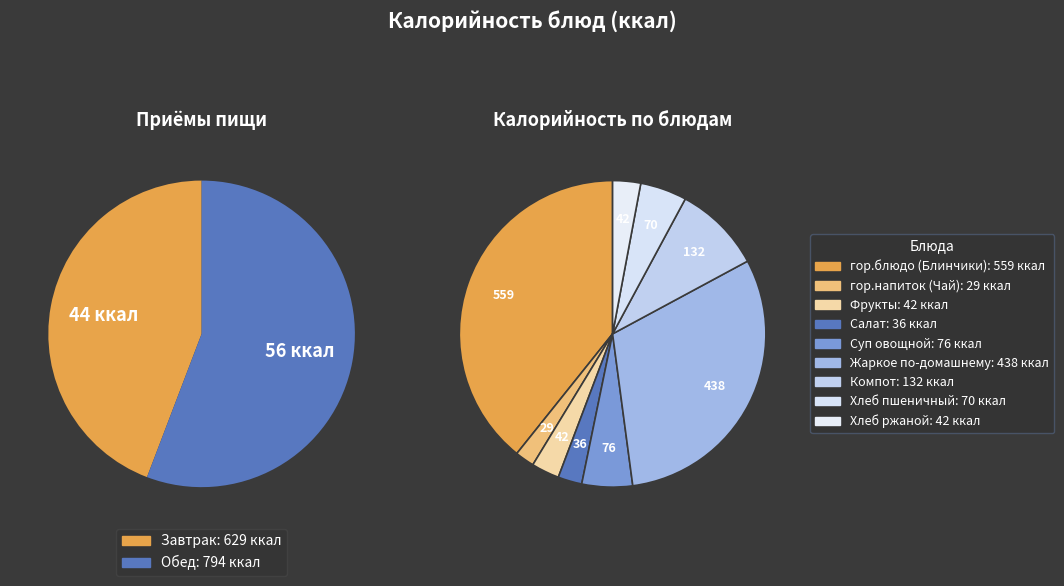

What percentage is the Обед slice, to the nearest percent?

56%